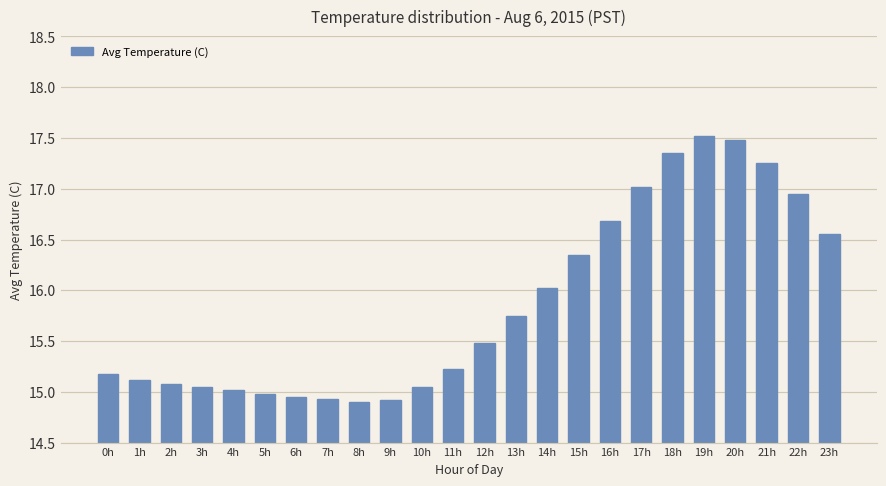

The value at 9h is 10.0. True or false?

False